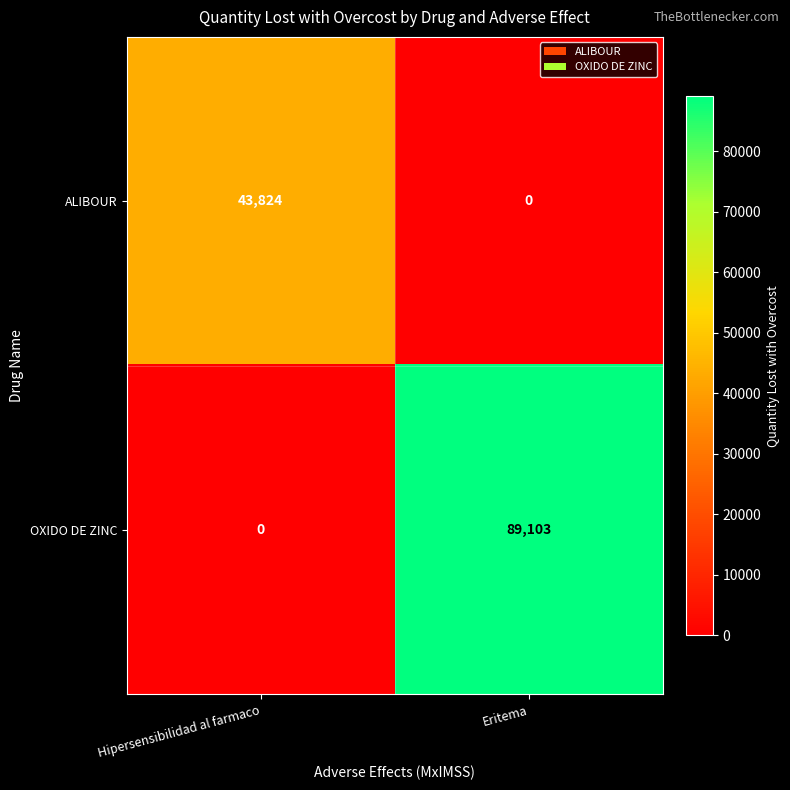

What is the maximum value shown in the chart?

89103